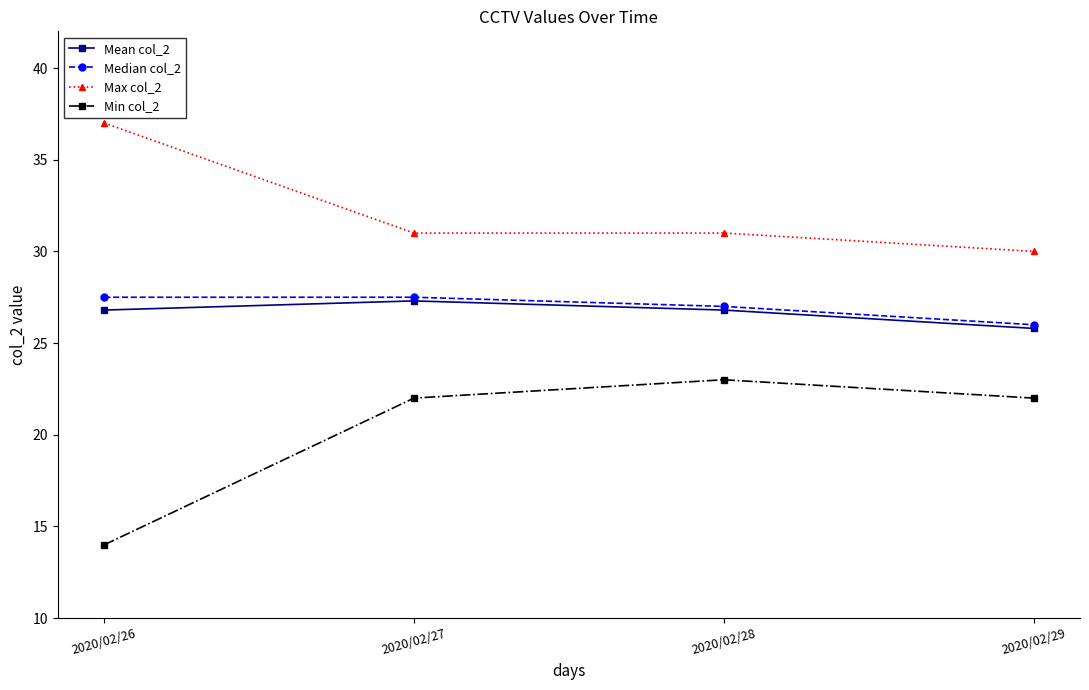

In Mean col_2, how many points are higher than both neighbors (excluding endpoints)?

1